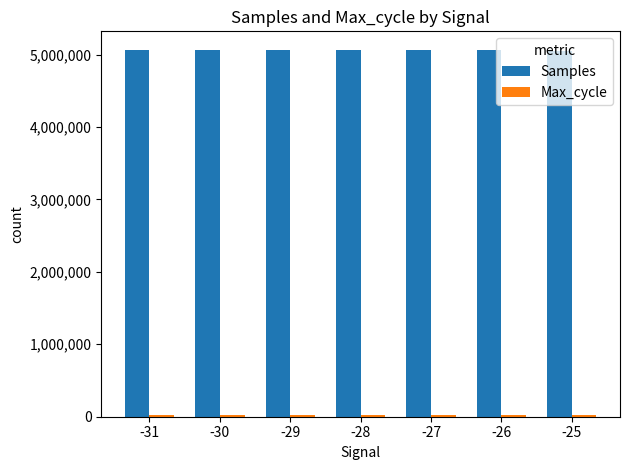

What is the average value of the Samples series?

5062359